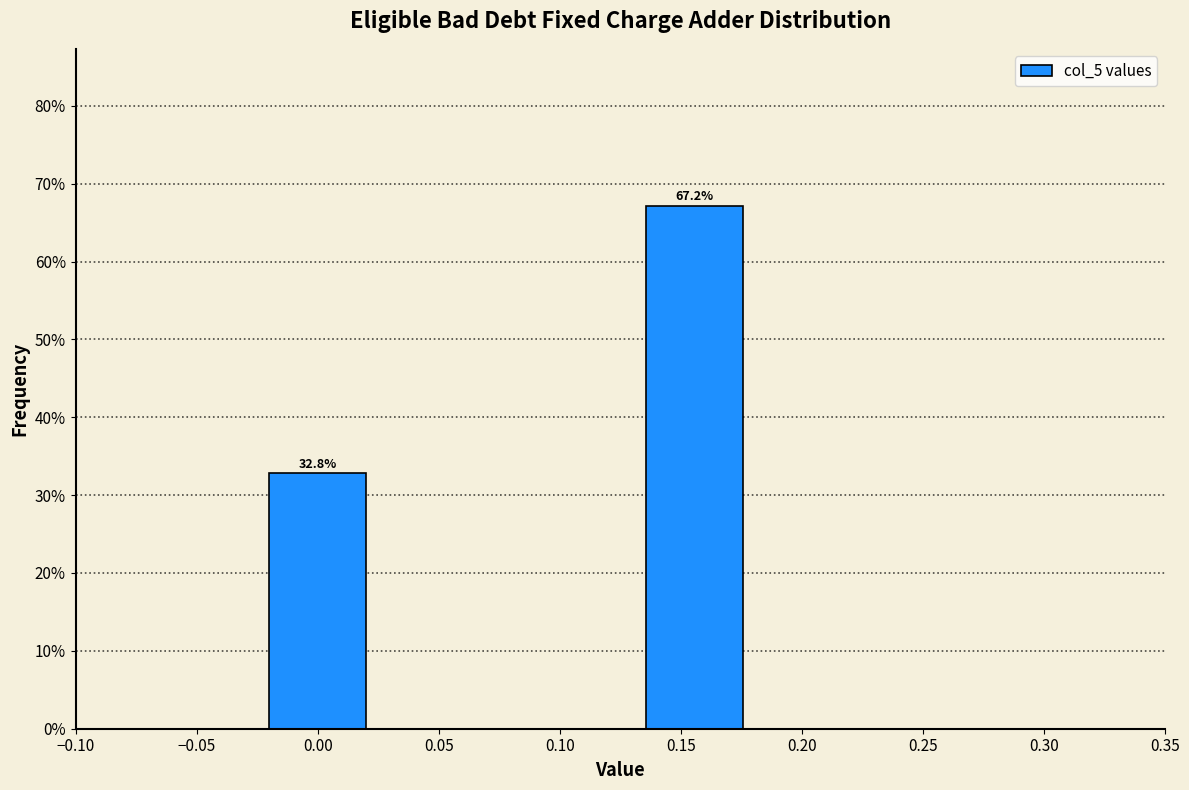

Reading right to left, list all the values displayed in this chart.

67.2	32.8